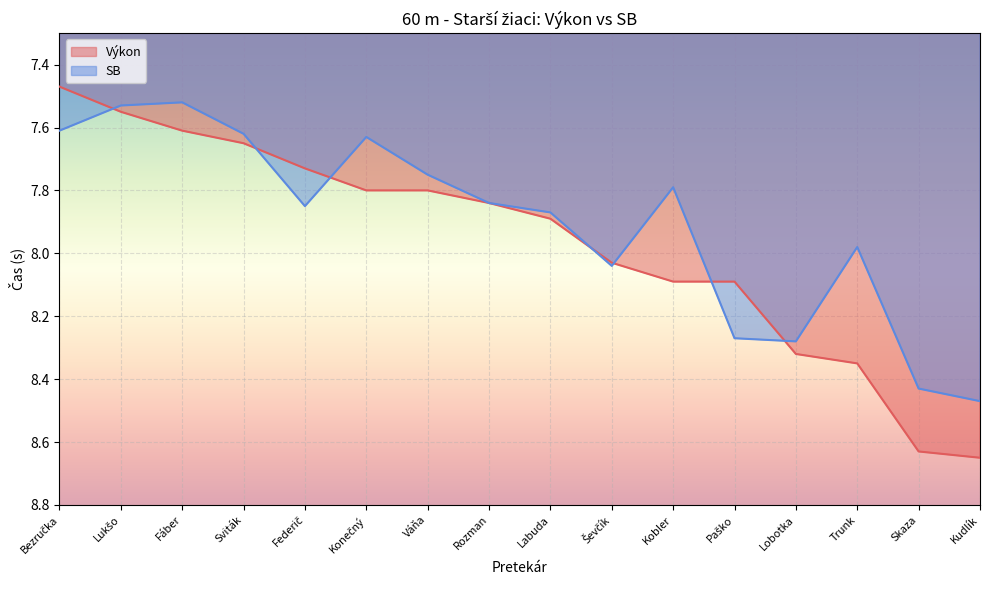

Which series has the largest range (max minus min)?

Výkon